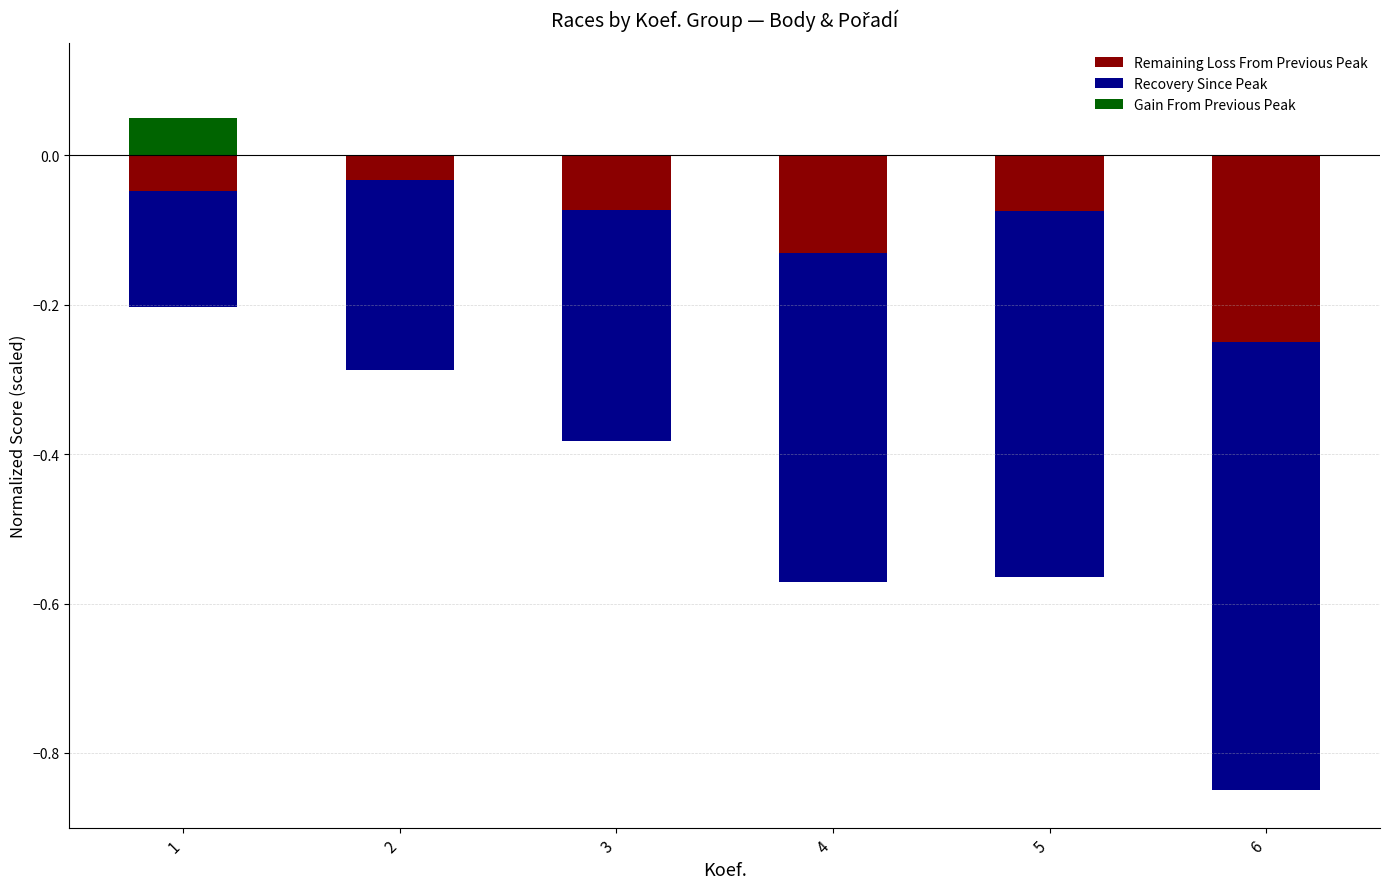

Is the value of Remaining Loss From Previous Peak at 4 greater than the value of Recovery Since Peak at 2?

Yes